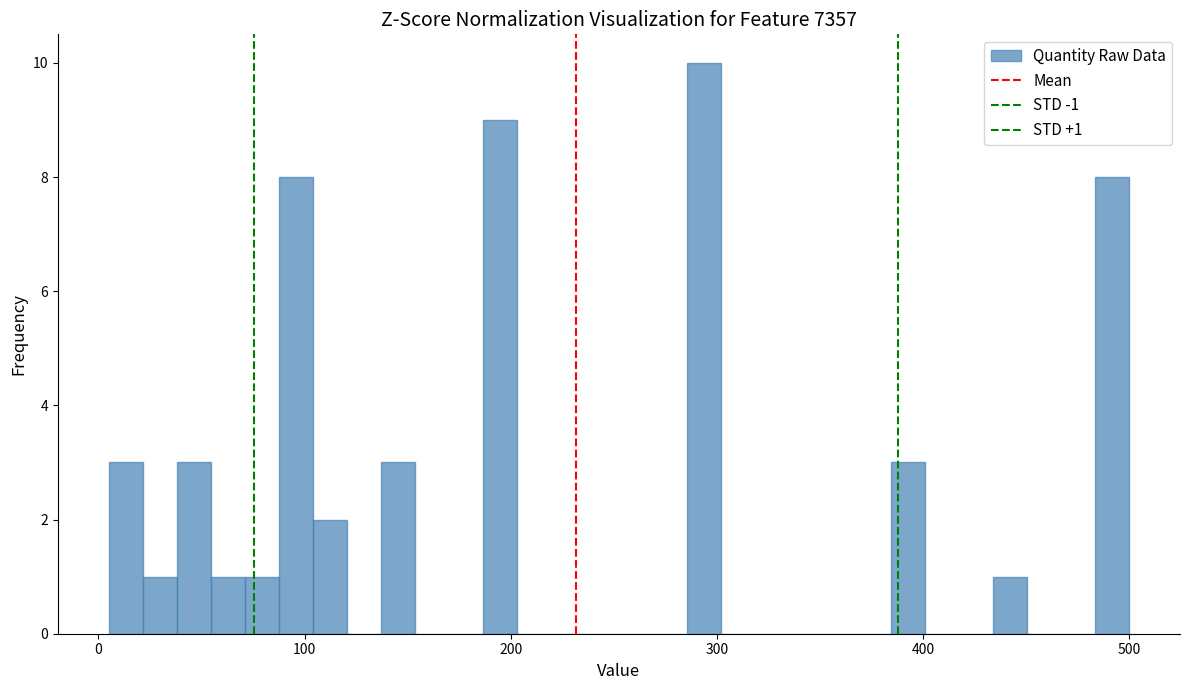

Around what value on the x-axis is the tallest bar? Give the approximate position of its centre, as read against the axis.

290